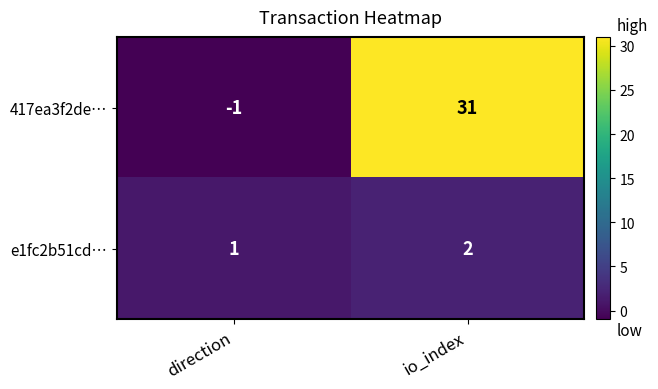

Reading left to right, extract all data points from this chart.

417ea3f2de…: -1	31
e1fc2b51cd…: 1	2